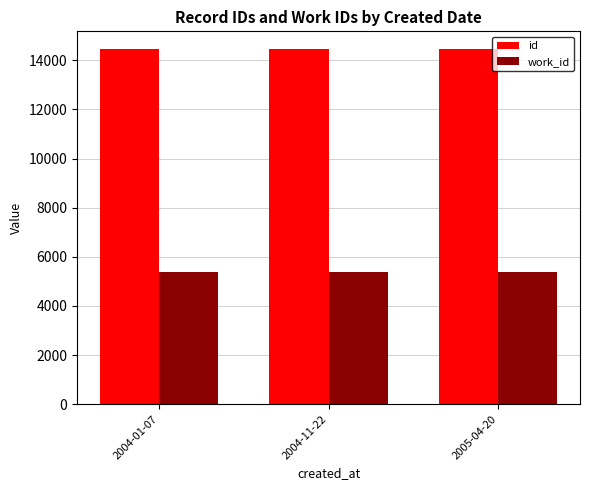

List the series in order of their overall mean, highest first.

id, work_id